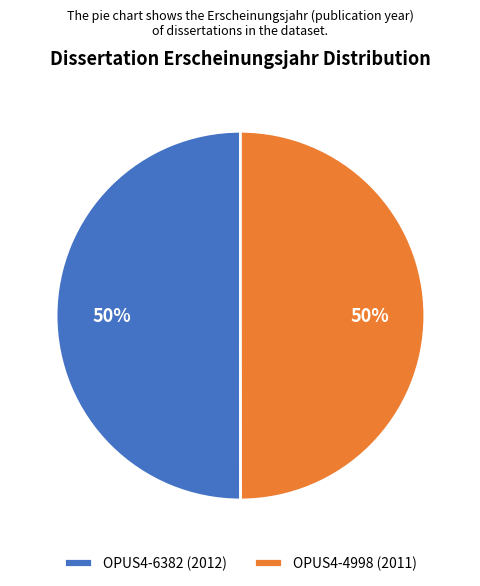

To the nearest percent, what portion does OPUS4-6382 (2012) represent?

50%